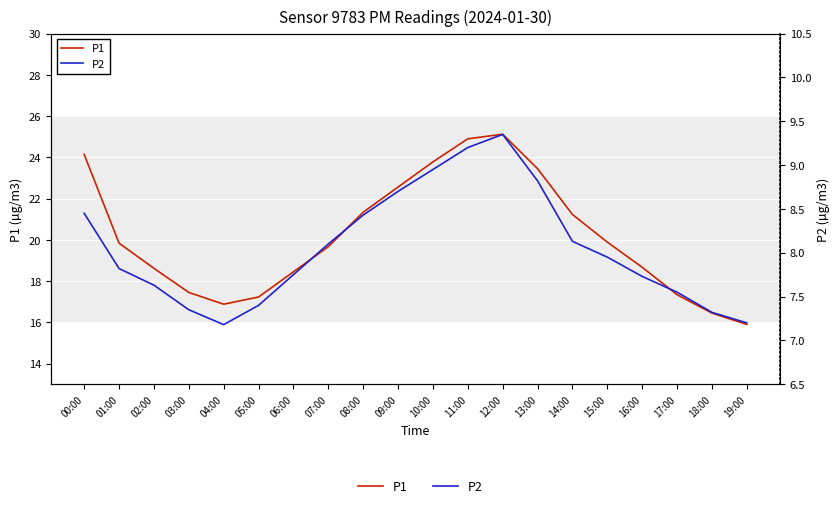

True or false: P2 and P1 intersect in this chart.

False